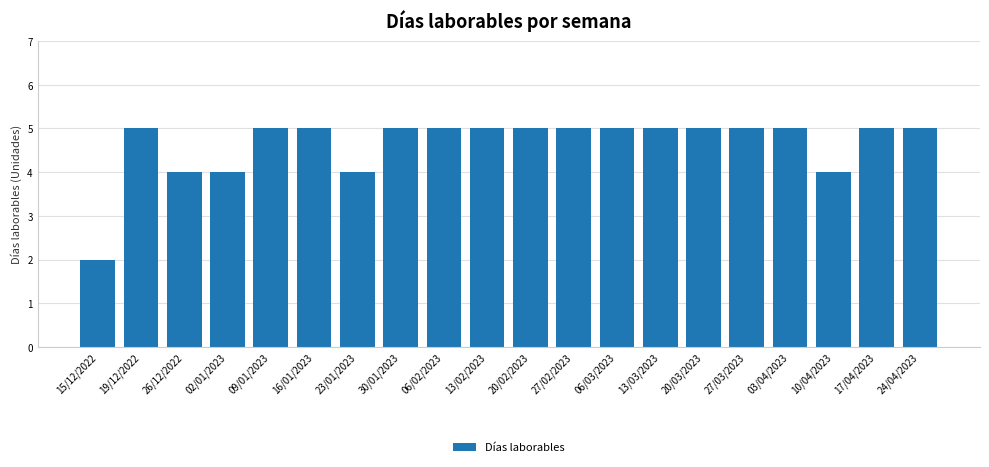

Reading left to right, what are all the values shown in this chart?

2	5	4	4	5	5	4	5	5	5	5	5	5	5	5	5	5	4	5	5